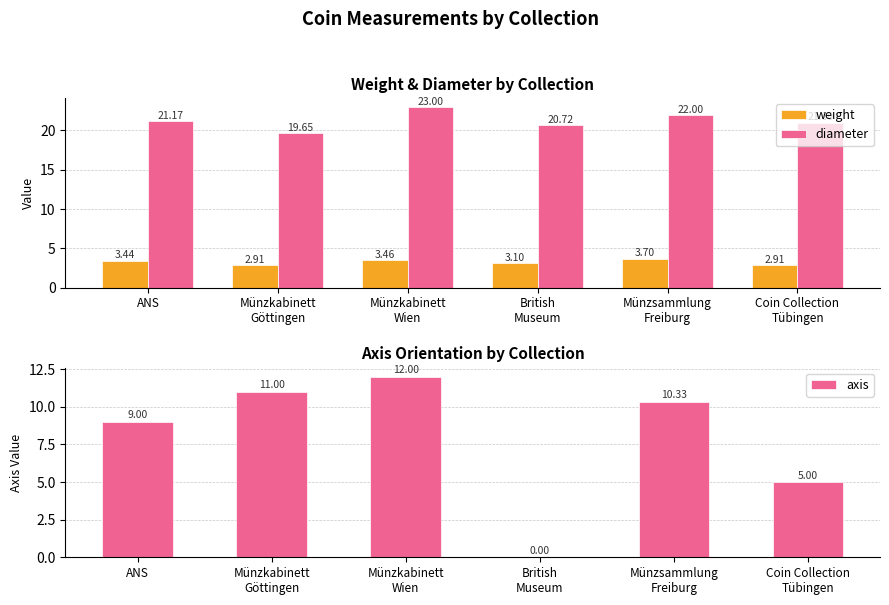

At how many categories does at least one series exceed 16?

6